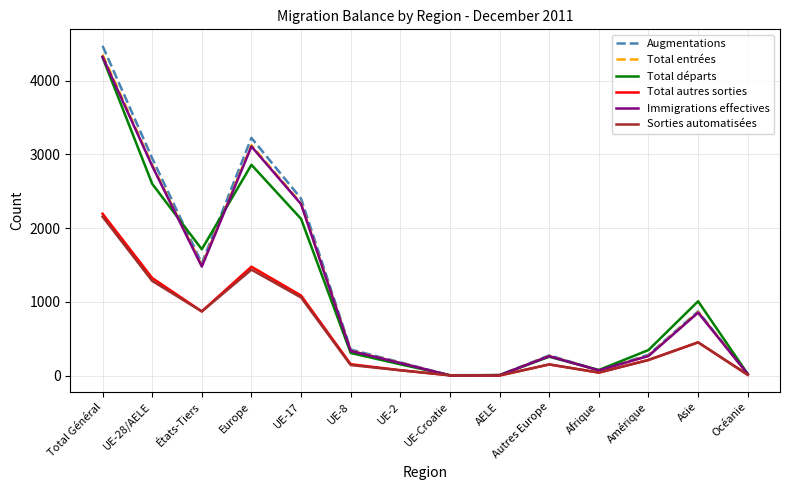

In Total autres sorties, how many points are lower than both neighbors (excluding endpoints)?

3